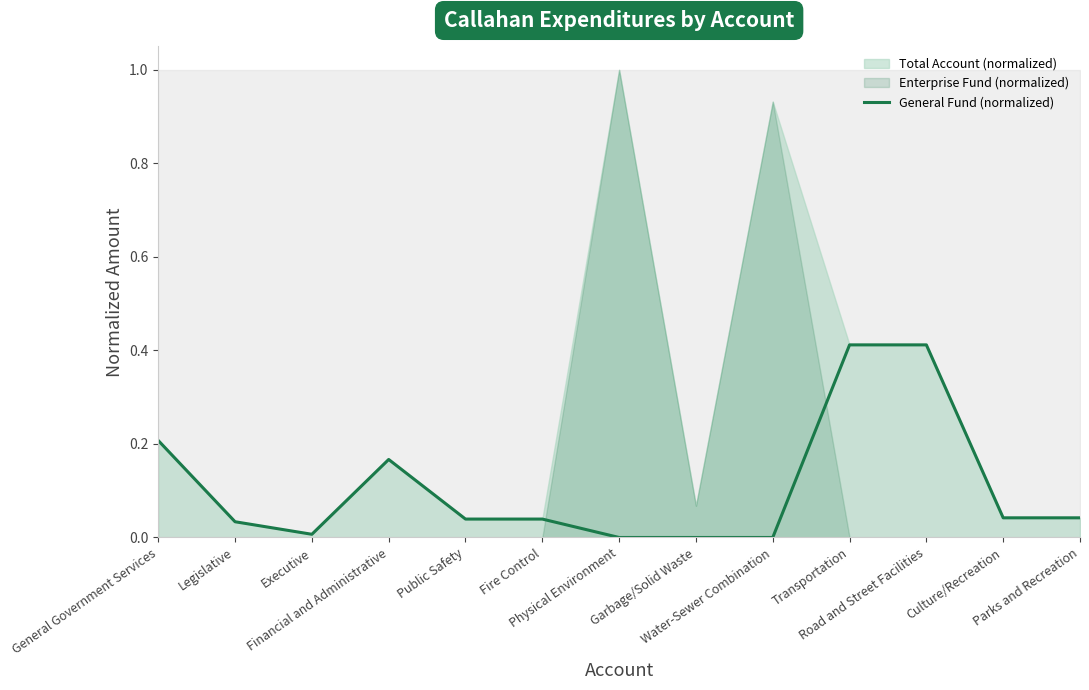

Reading left to right, extract all data points from this chart.

General Government Services=0.2	Legislative=0.0	Executive=0.0	Financial and Administrative=0.2	Public Safety=0.0	Fire Control=0.0	Physical Environment=0.0	Garbage/Solid Waste=0.0	Water-Sewer Combination=0.0	Transportation=0.4	Road and Street Facilities=0.4	Culture/Recreation=0.0	Parks and Recreation=0.0